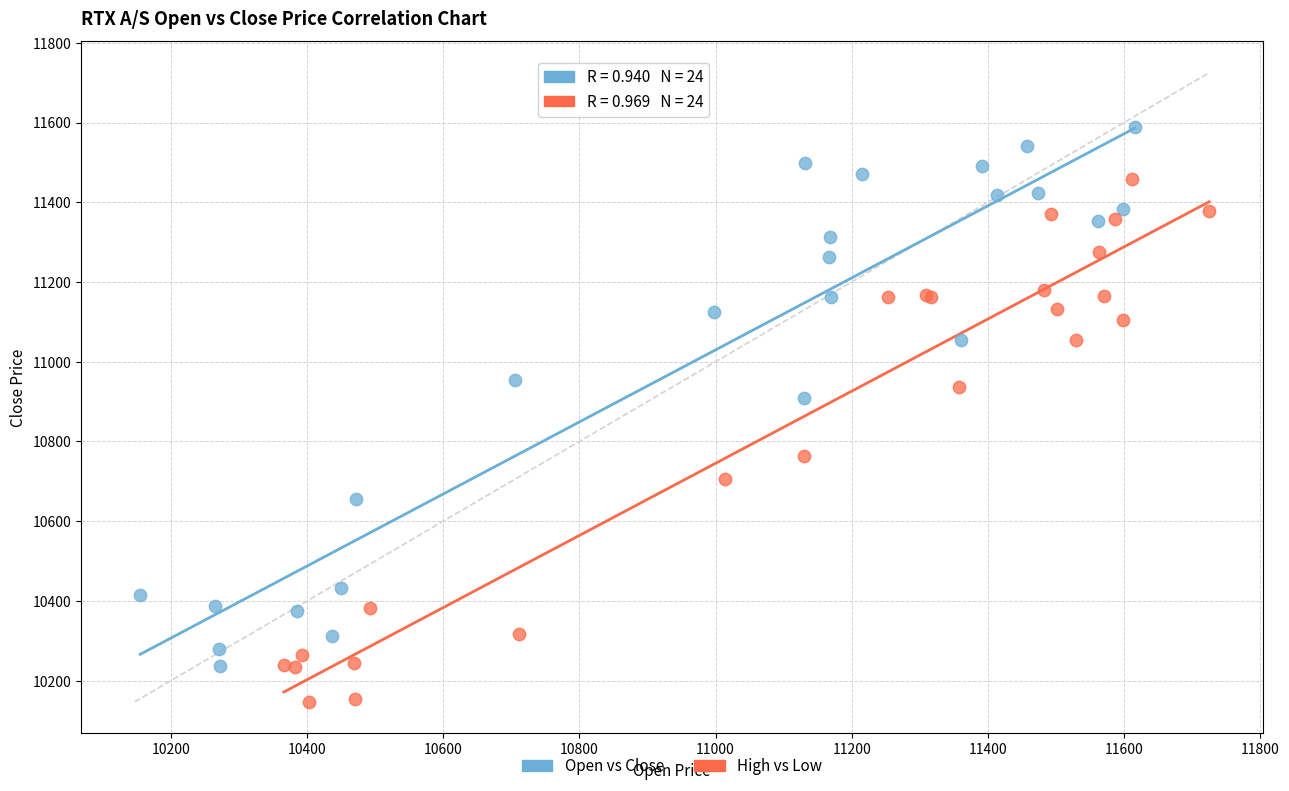

What are all the series names shown in the legend?

Open vs Close, High vs Low